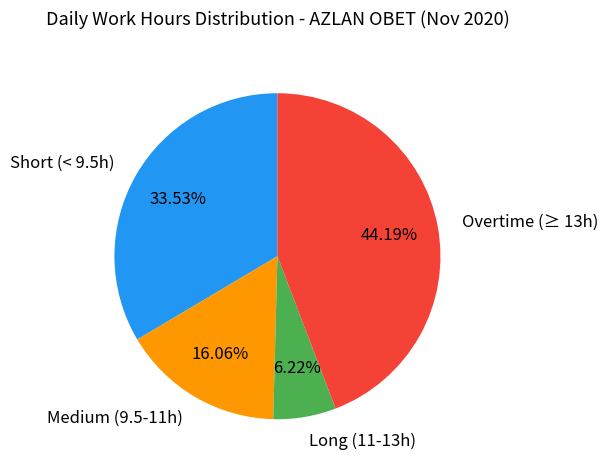

Does any single category account for the majority?

No